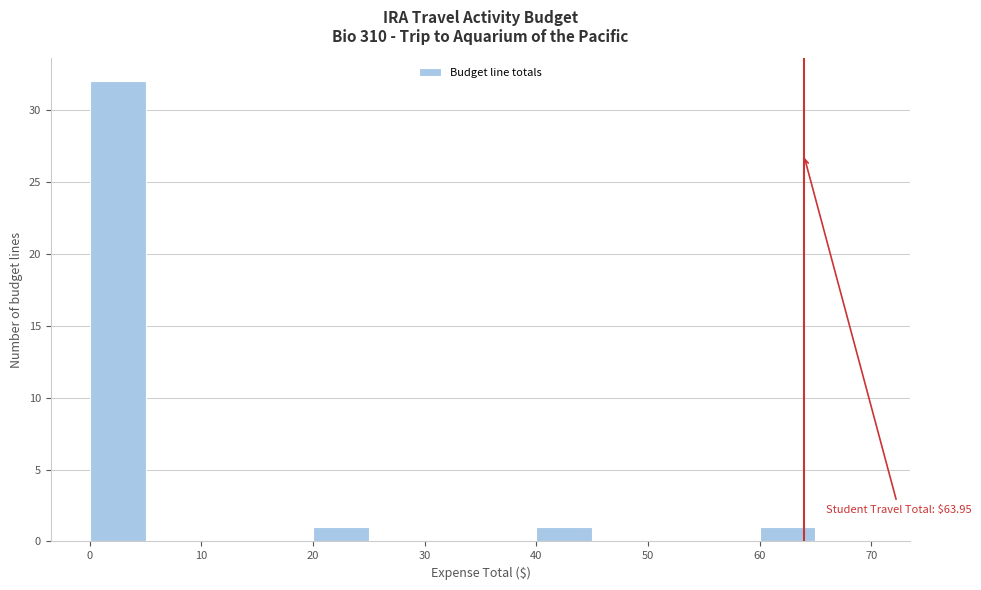

Over which range of the x-axis is the bar tallest?

0 to 5